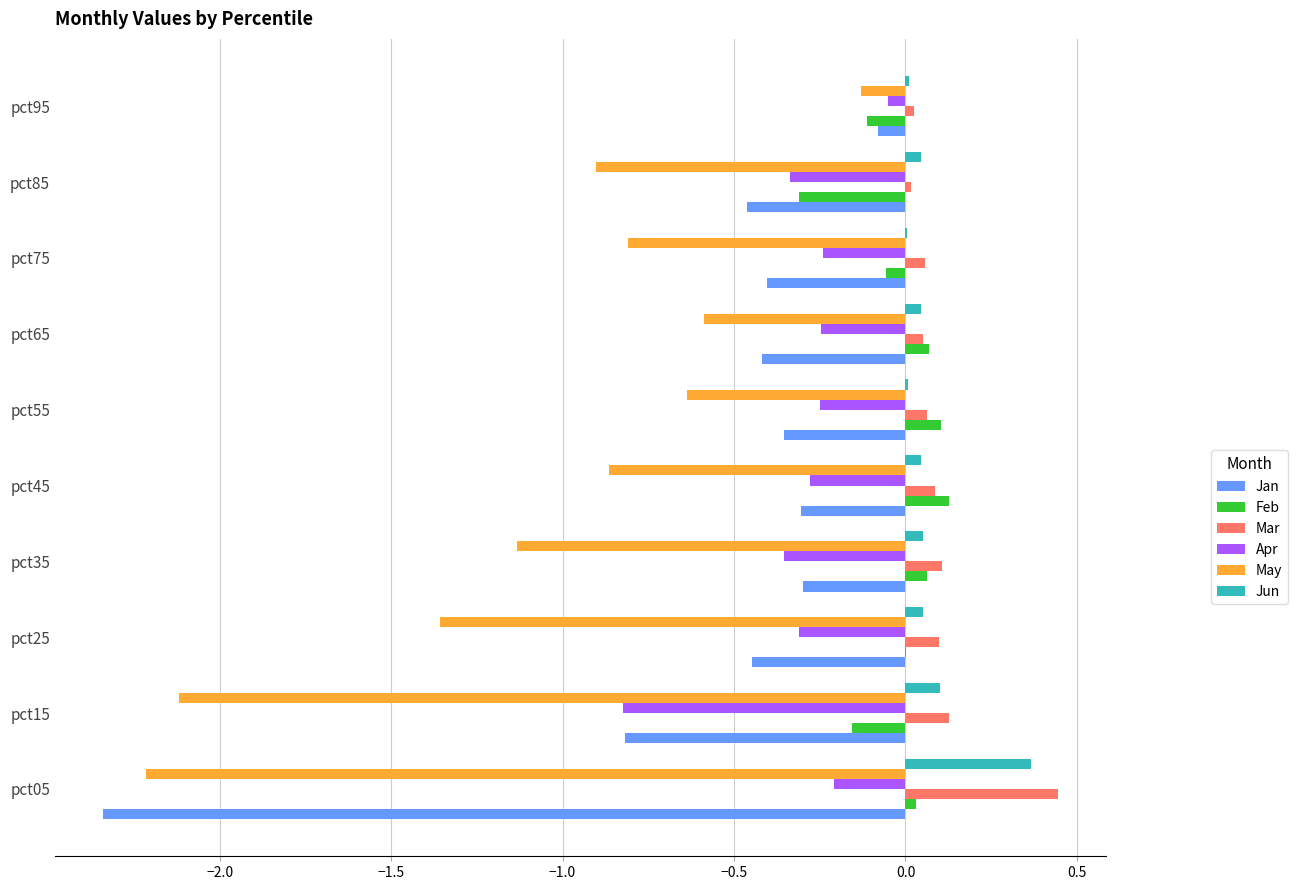

At which label is Feb closest to 0?

pct25